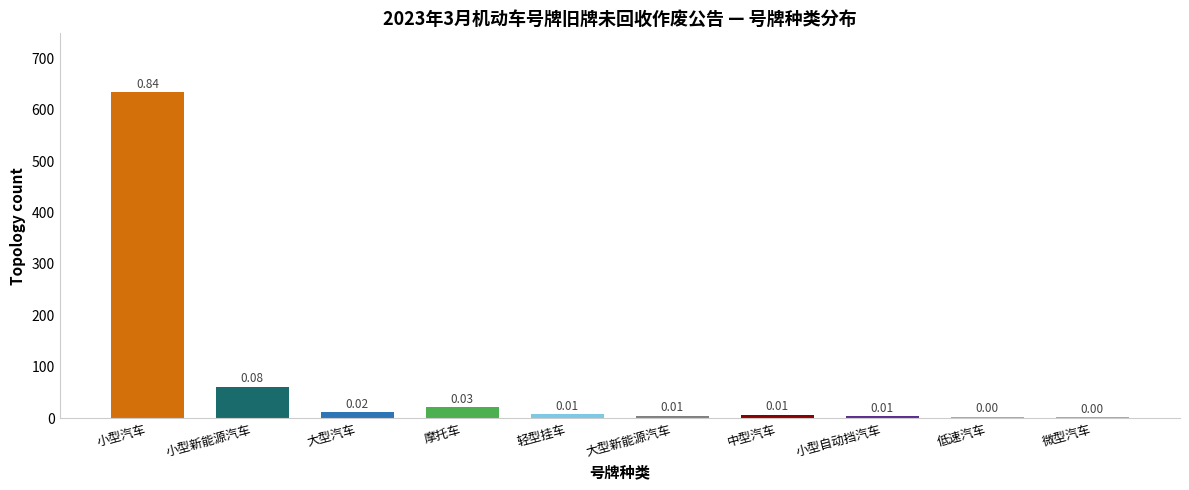

True or false: the data shows 2 at 微型汽车.

True